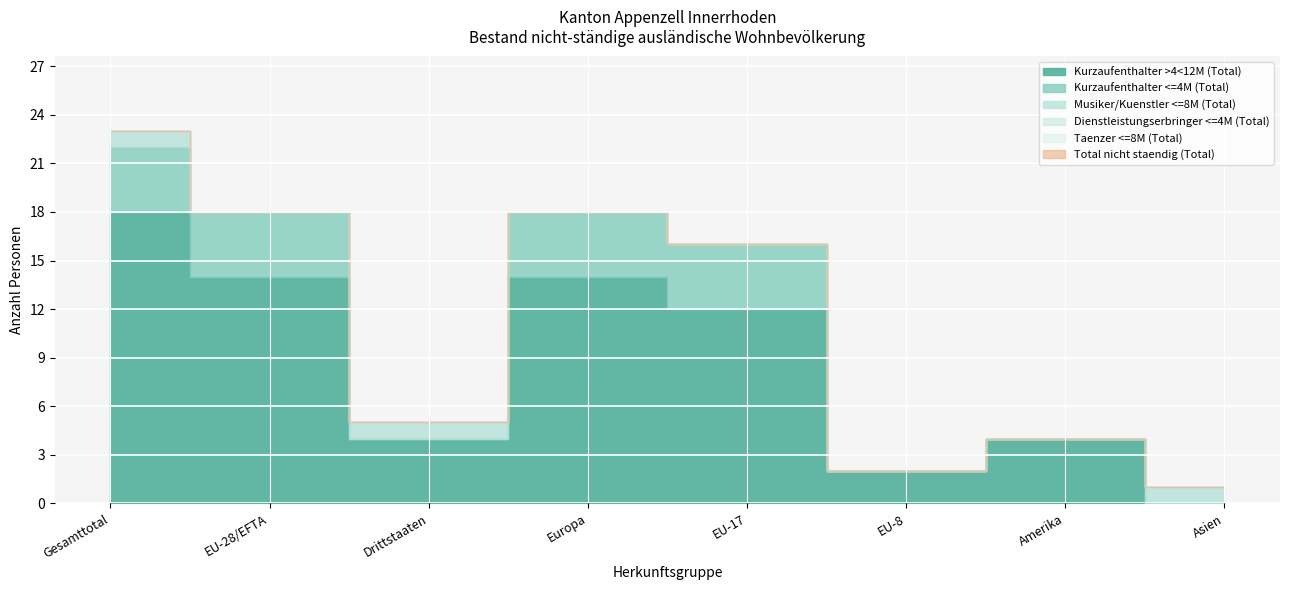

Reading left to right, transcribe all the data shown in this chart.

Kurzaufenthalter >4<12M (Total): 18	14	4	14	12	2	4	0
Kurzaufenthalter <=4M (Total): 4	4	0	4	4	0	0	0
Musiker/Kuenstler <=8M (Total): 1	0	1	0	0	0	0	1
Dienstleistungserbringer <=4M (Total): 0	0	0	0	0	0	0	0
Taenzer <=8M (Total): 0	0	0	0	0	0	0	0
Total nicht staendig (Total): 23	18	5	18	16	2	4	1